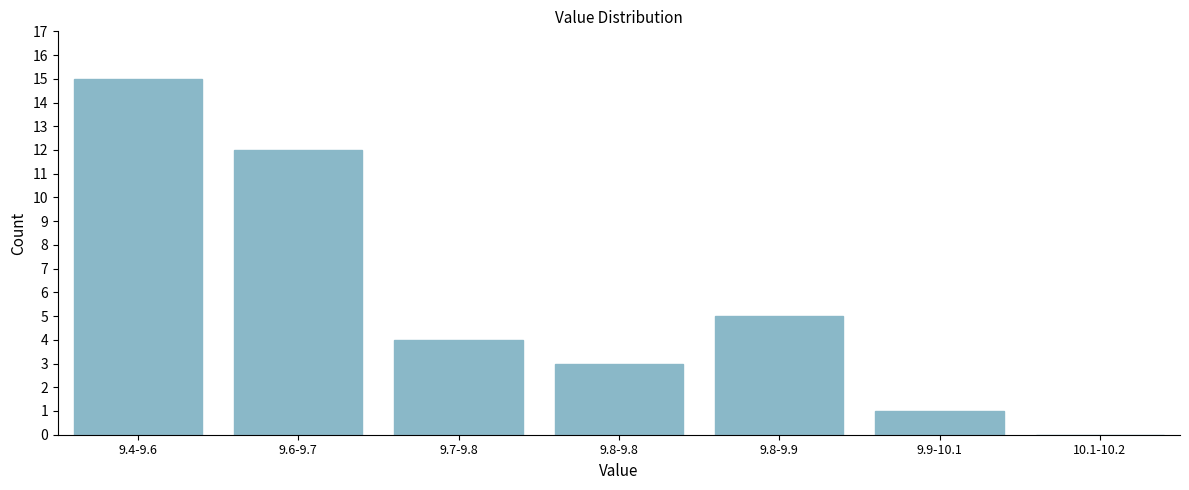

Reading left to right, what are all the values shown in this chart?

9.4-9.6=15	9.6-9.7=12	9.7-9.8=4	9.8-9.8=3	9.8-9.9=5	9.9-10.1=1	10.1-10.2=0